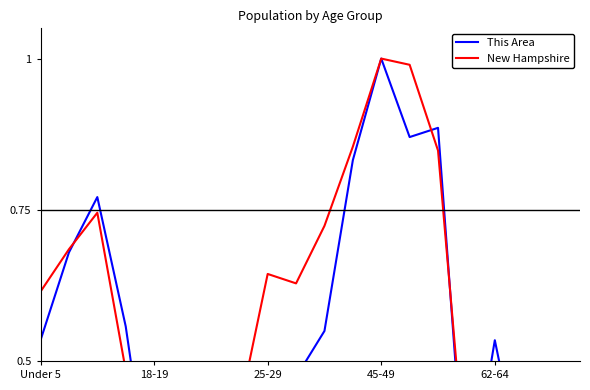

At 11, list the series in order from smallest to largest.

This Area, New Hampshire